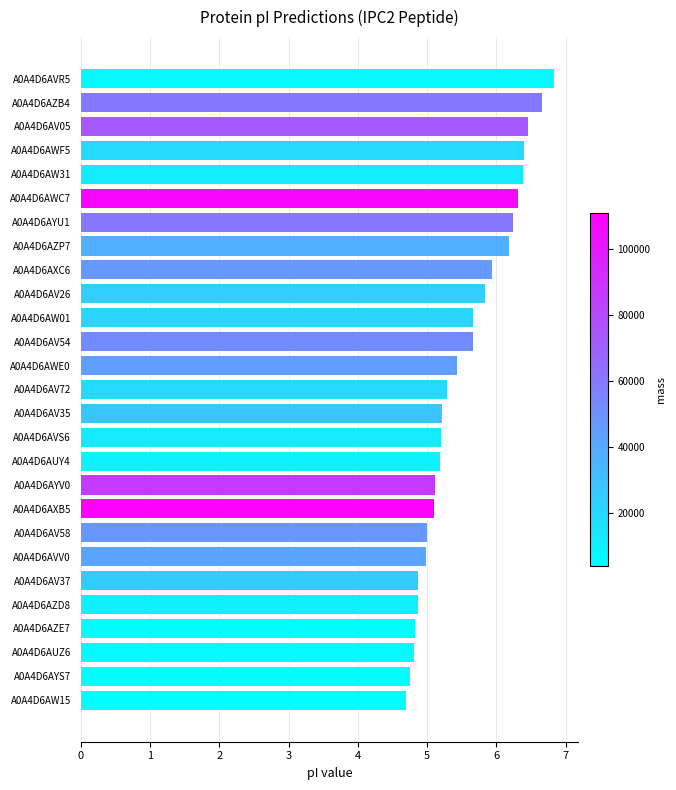

Reading bottom to top, extract all data points from this chart.

4.7	4.7	4.8	4.8	4.9	4.9	5.0	5.0	5.1	5.1	5.2	5.2	5.2	5.3	5.4	5.7	5.7	5.8	5.9	6.2	6.2	6.3	6.4	6.4	6.5	6.7	6.8